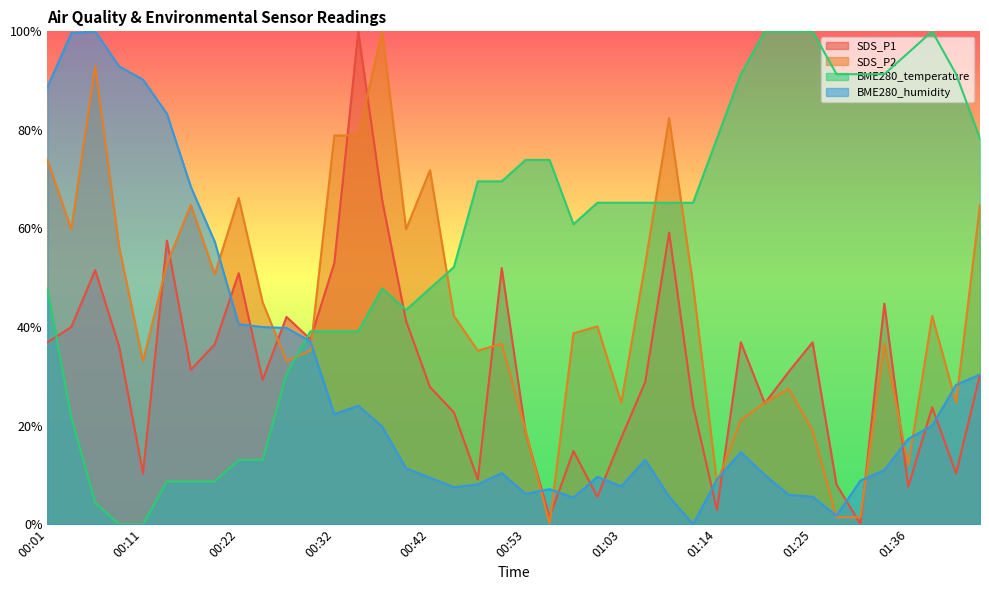

At which category does SDS_P2 reach its first local peak?

00:06